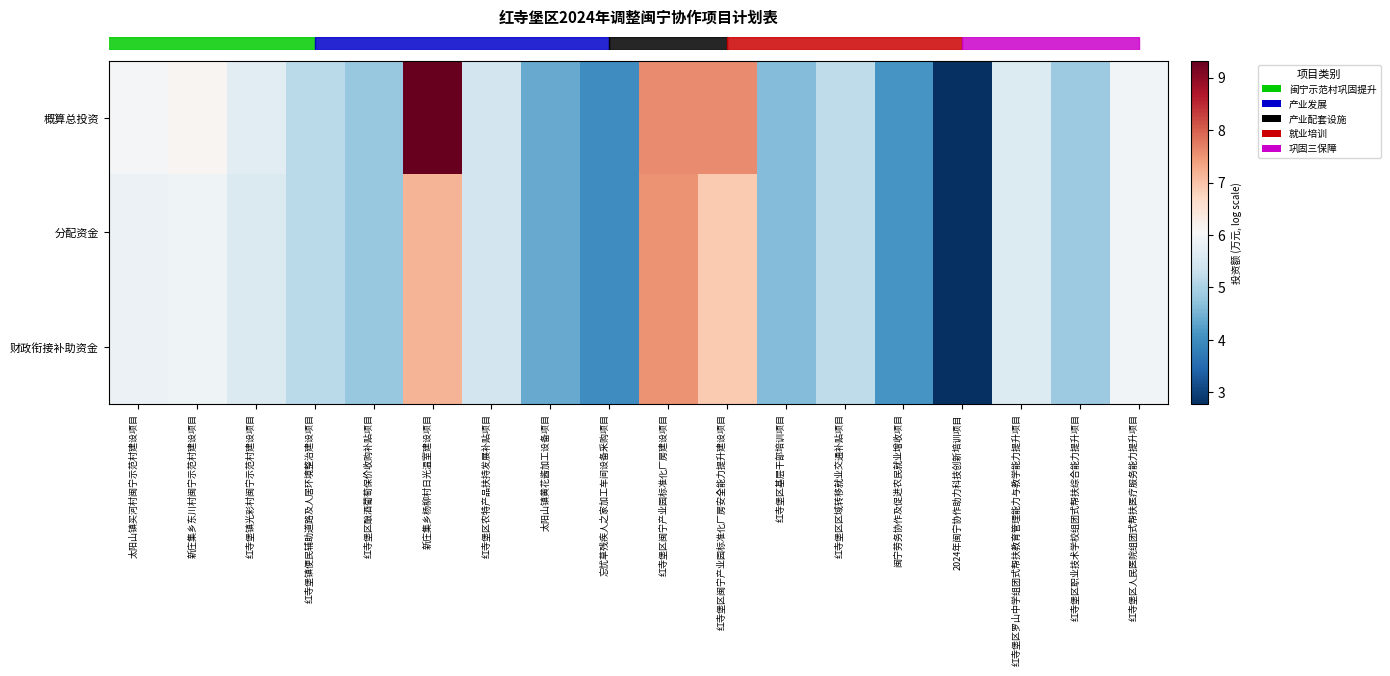

How many series are shown in this chart?

3